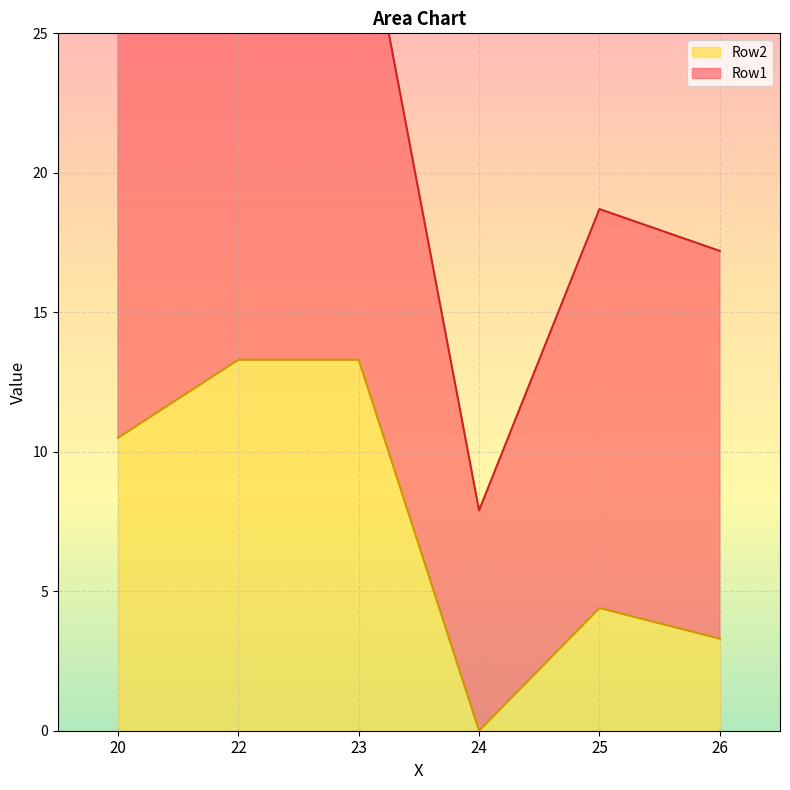

Is it true that the value at 23 is 22.9?

False